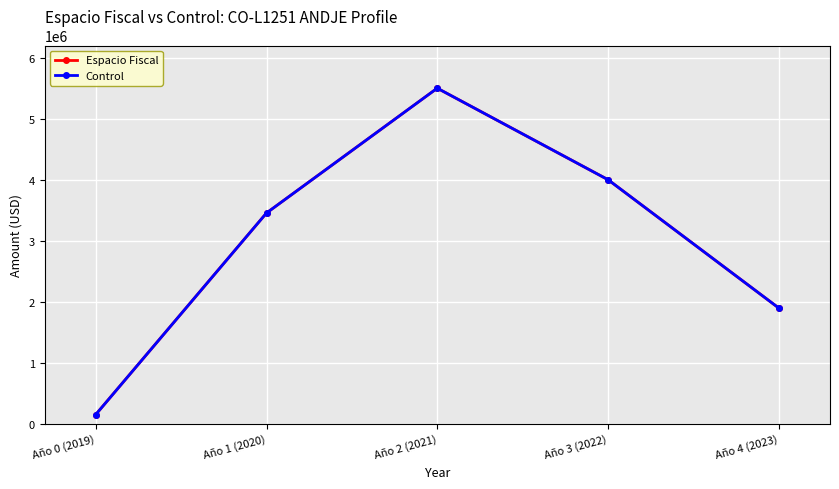

How many lines are shown in the chart?

2